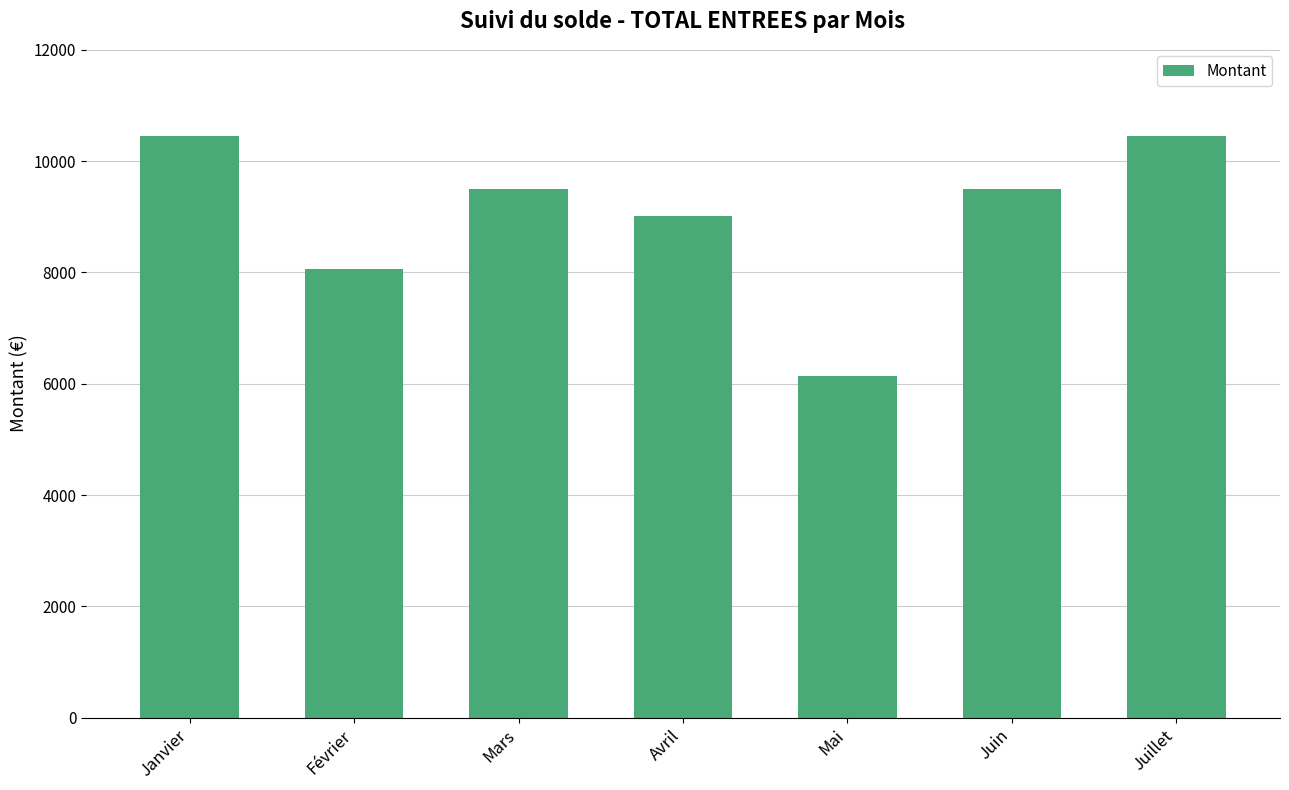

What is the label of the 2nd bar from the left?

Février